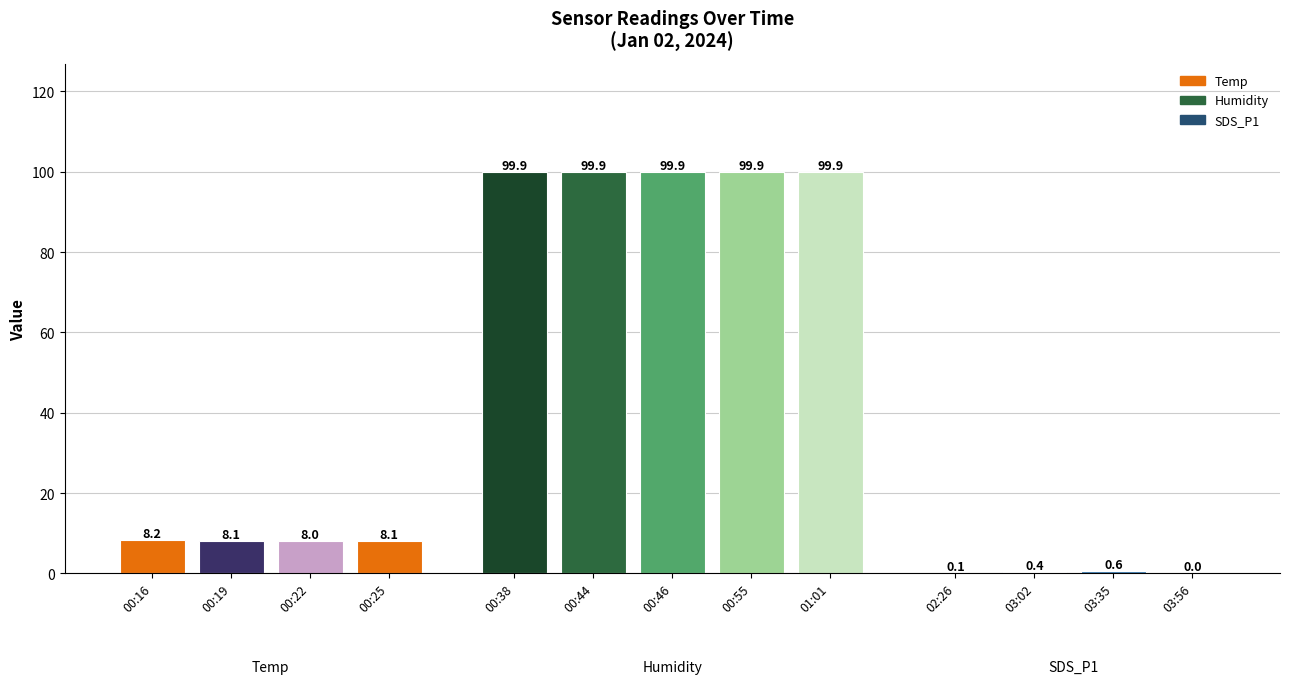

At which label does the data first exceed 8?

00:16